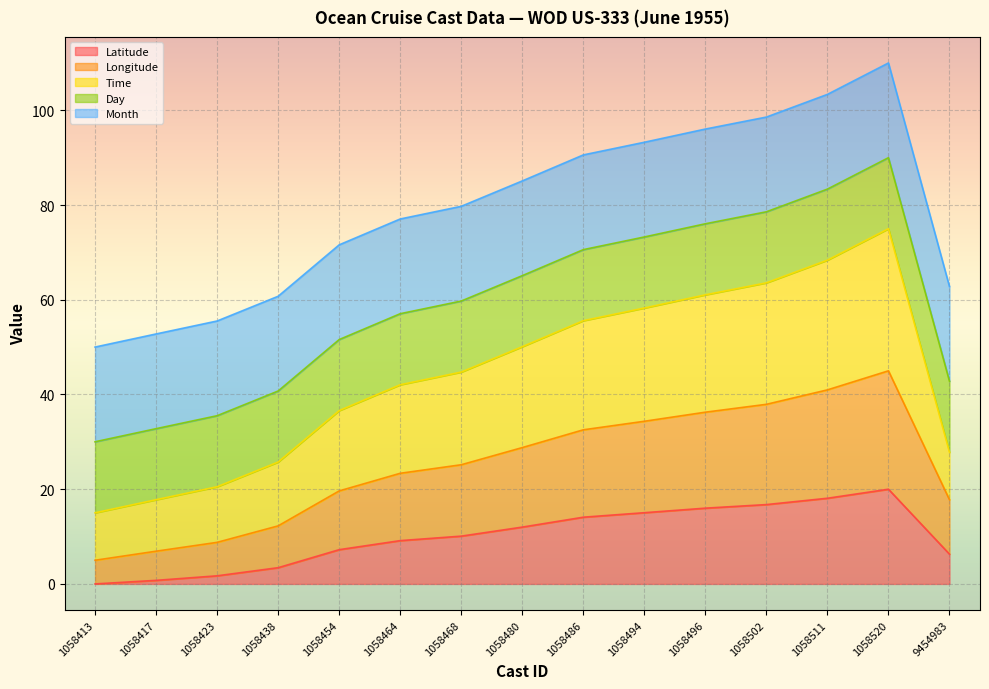

Is it true that Time equals 42.1 at 1058464?

True